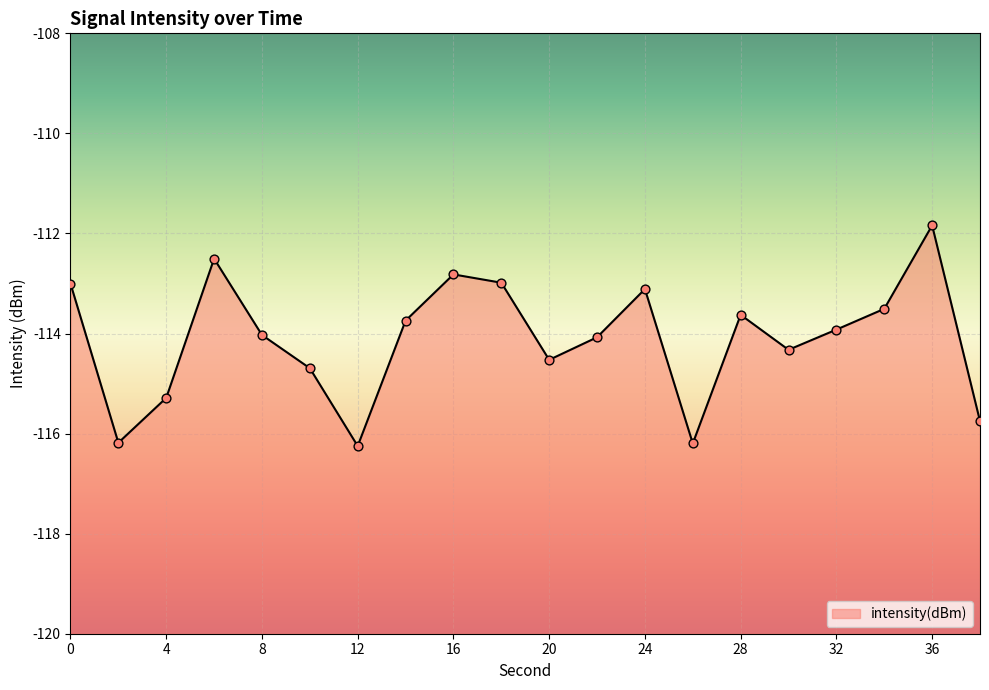

What is the change in value from 14 to 28?

+0.1